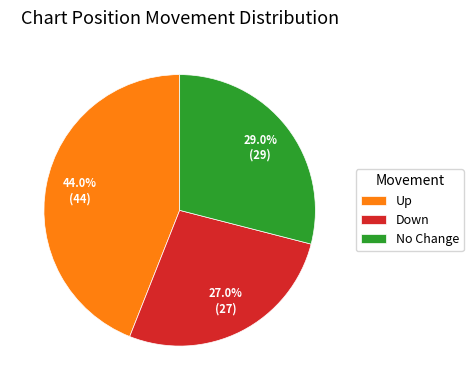

Does Down represent more than half of the total?

No